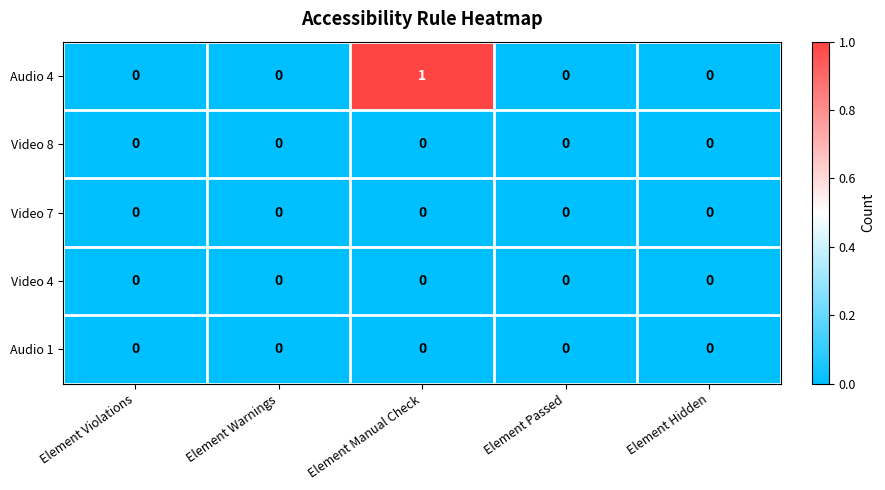

Which series has the largest total across all categories?

Audio 4